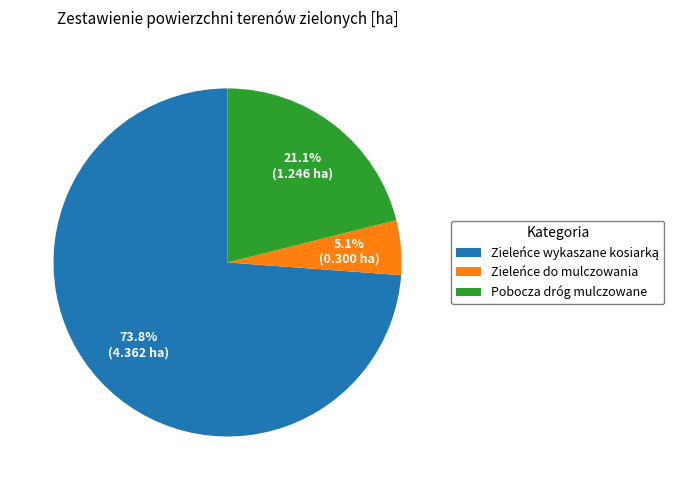

The Zieleńce do mulczowania slice represents 5% of the pie. True or false?

True